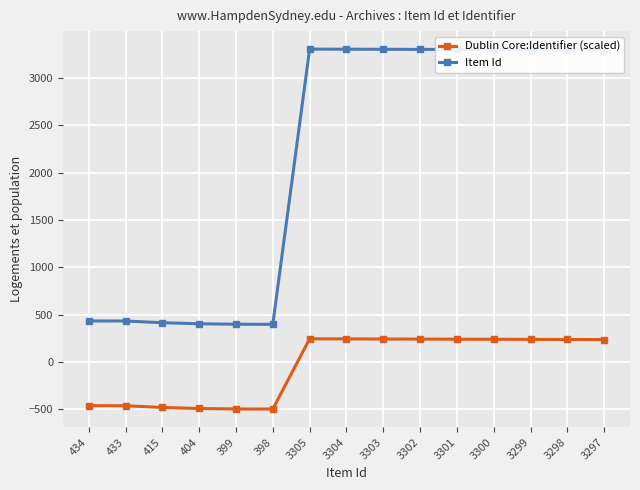

What is the difference between the Dublin Core:Identifier (scaled) values at 3305 and 3300?

5